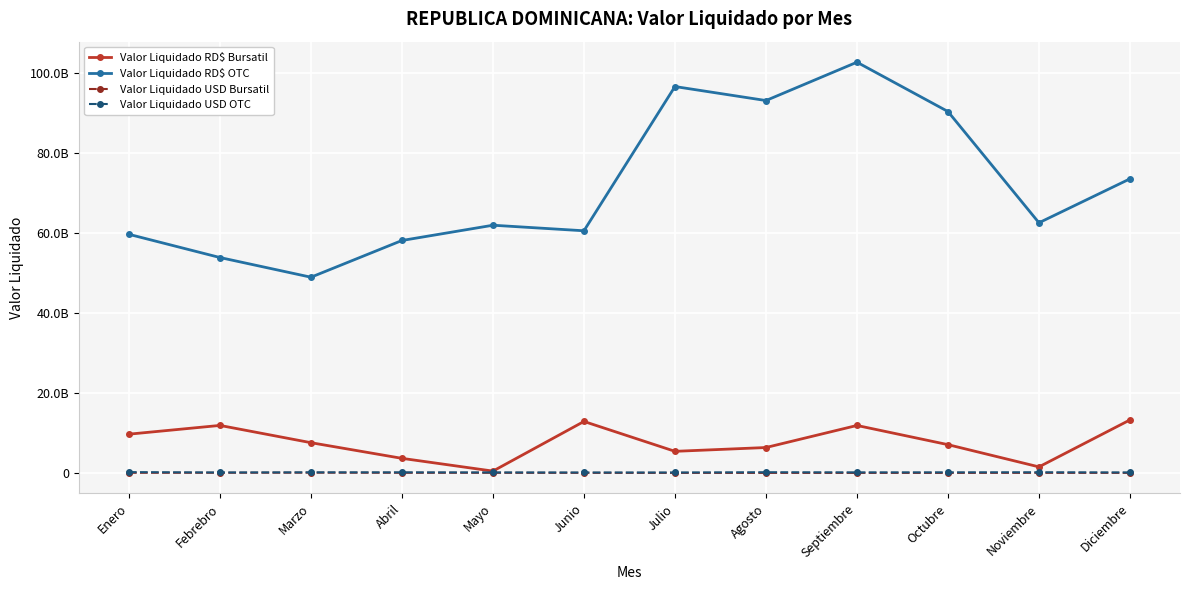

True or false: Valor Liquidado USD Bursatil and Valor Liquidado USD OTC intersect in this chart.

False